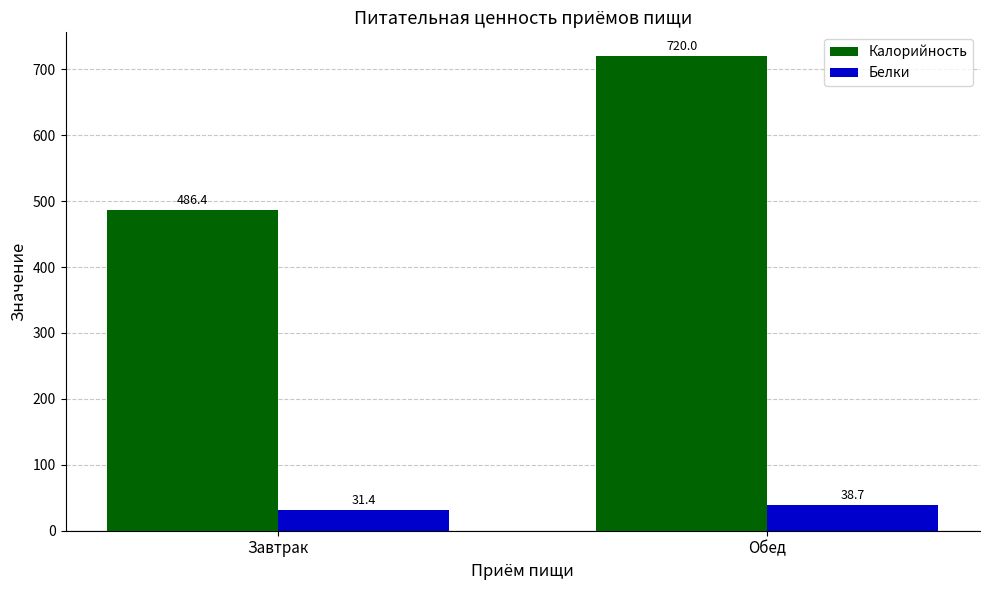

What is the sum of all Белки values?

70.1